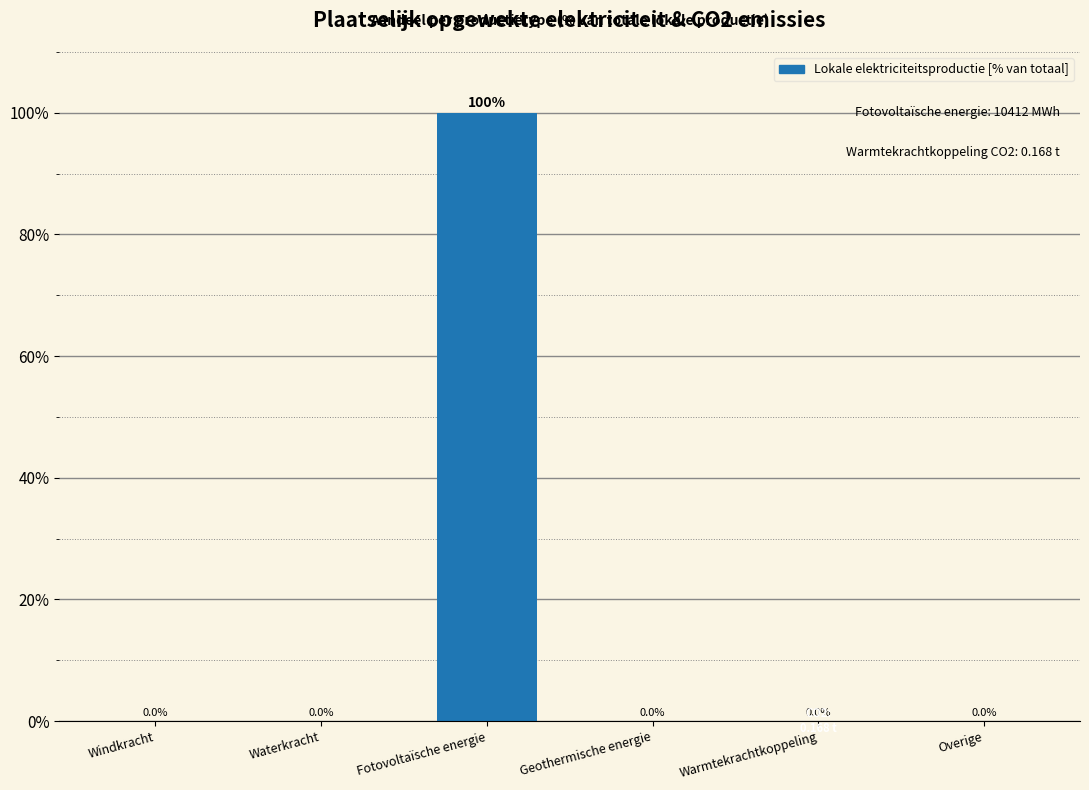

True or false: the data shows -52.1 at Overige.

False